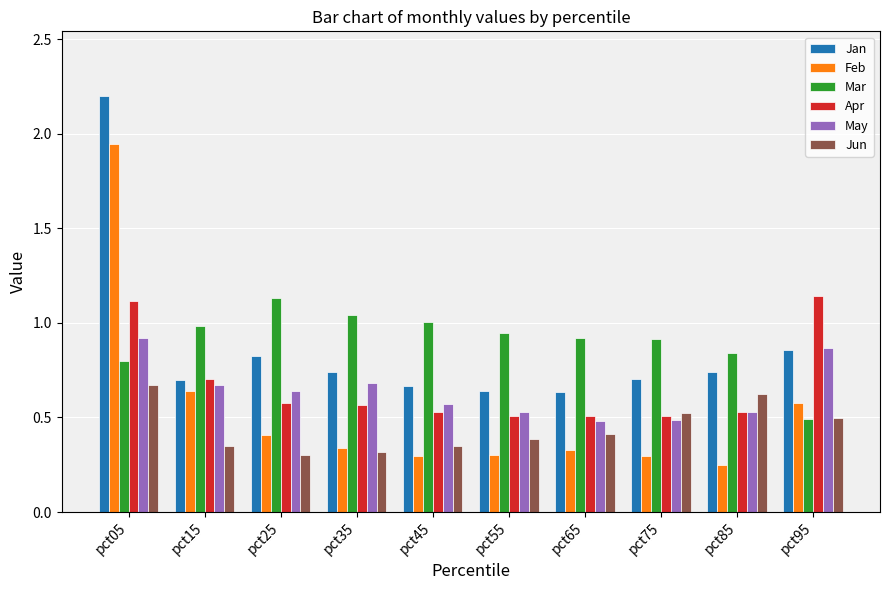

What is the maximum value shown in the chart?

2.2